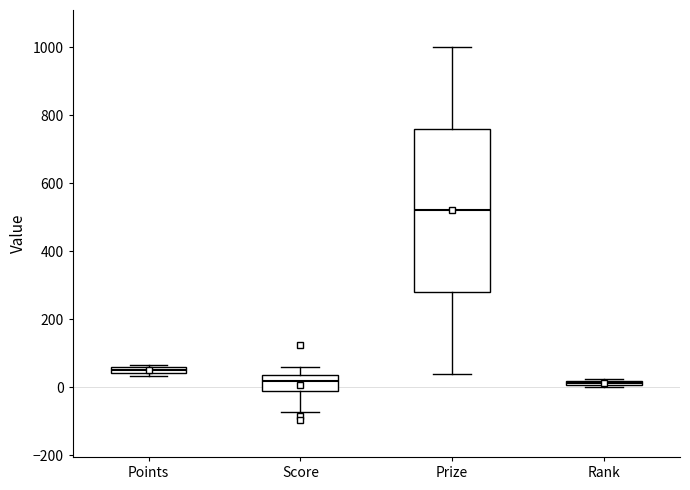

Which box is the tallest, from its lower edge to its upper edge?

Prize